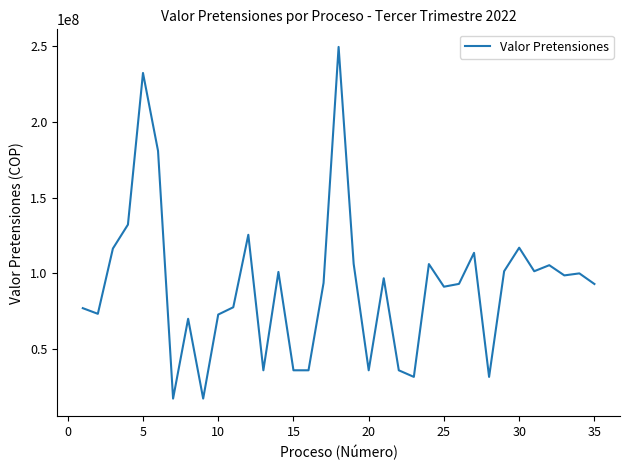

What is the minimum value shown in the chart?

17329563.0